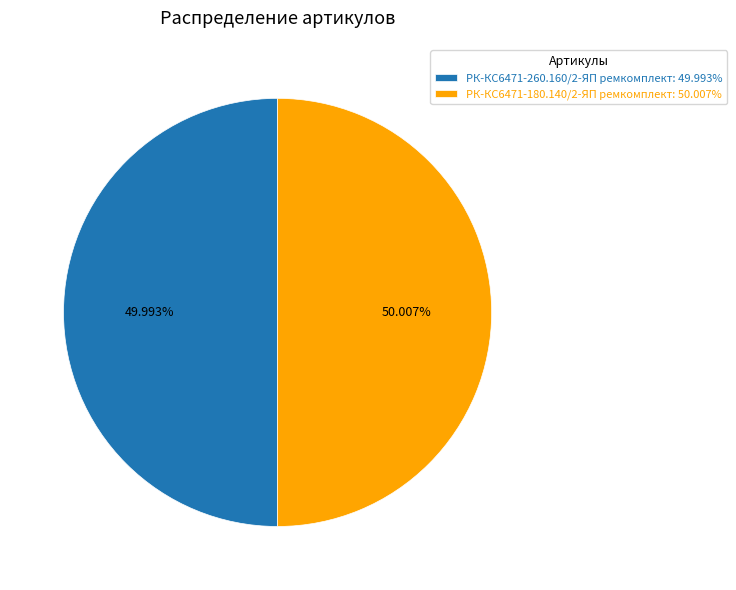

How many segments does this pie chart have?

2